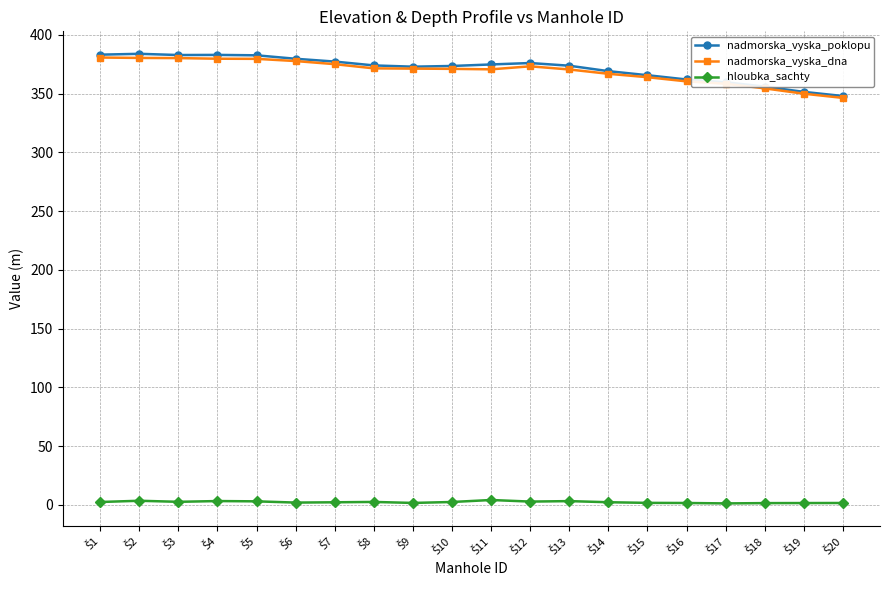

What is the value of the nadmorska_vyska_dna point at the 17th from the left?

358.4